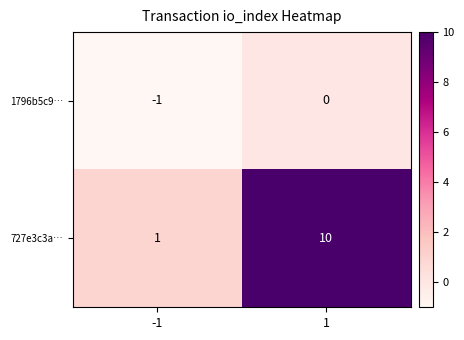

Reading left to right, list all the values displayed in this chart.

1796b5c9…: -1	0
727e3c3a…: 1	10